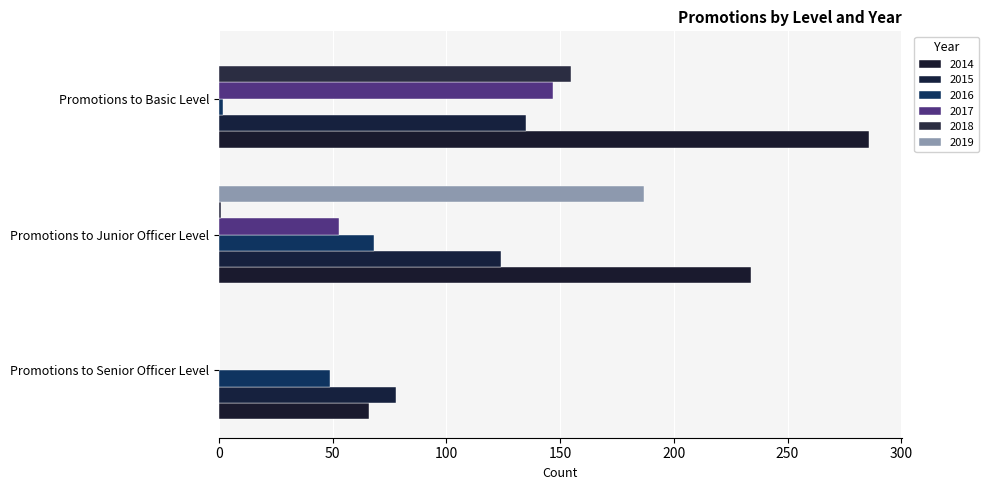

What position from the right is Promotions to Basic Level?

1